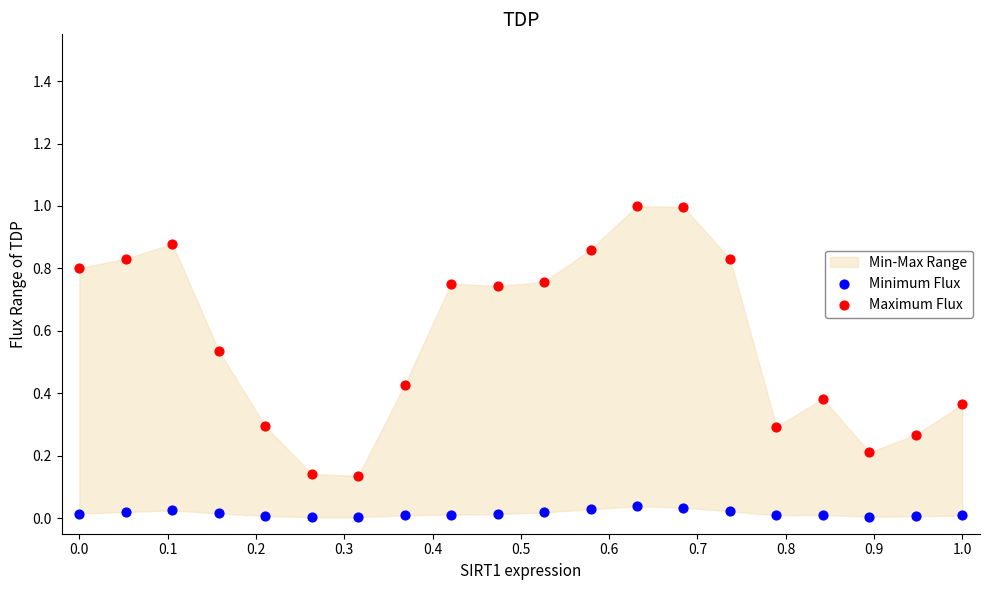

Which series contains the lowest Y value?

Minimum Flux